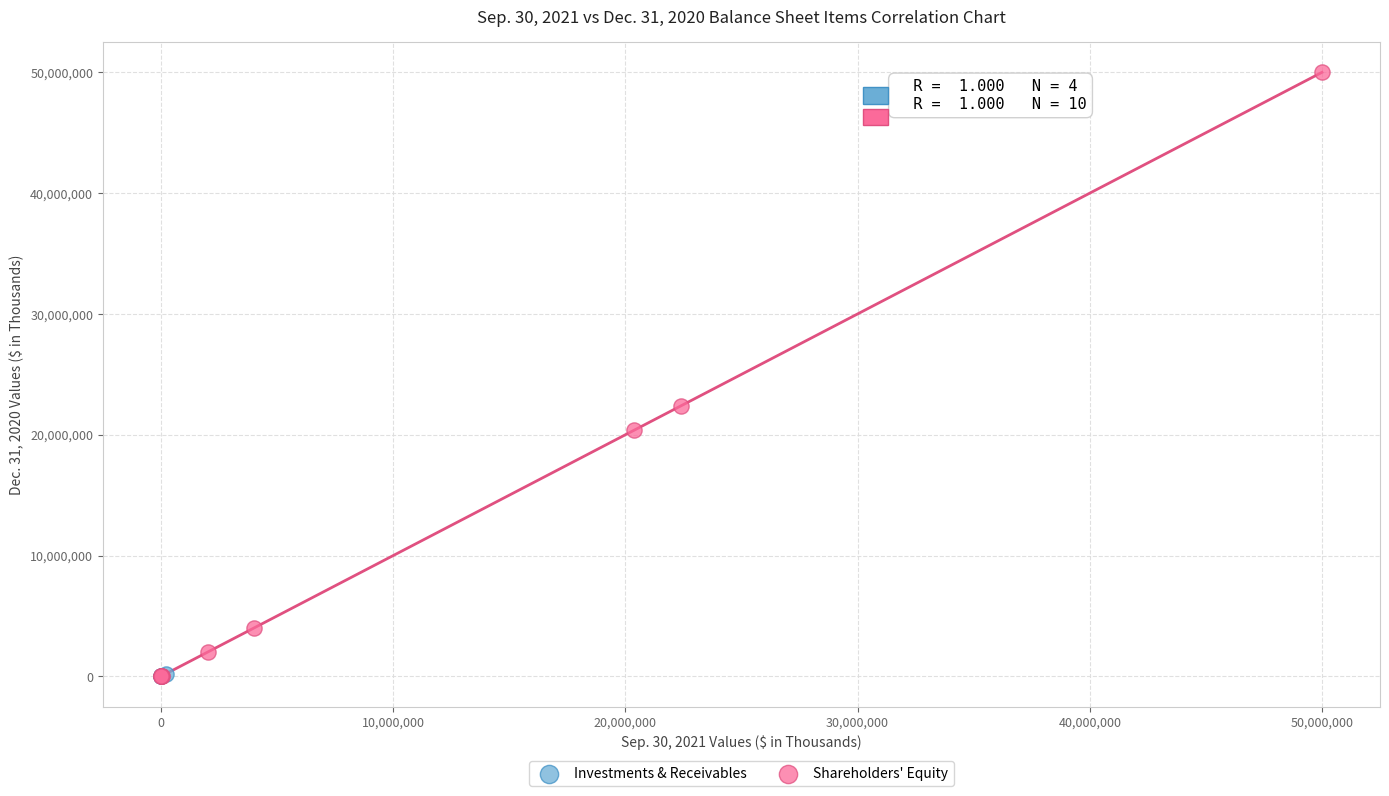

Which series has the largest Y range (max minus min)?

Shareholders' Equity